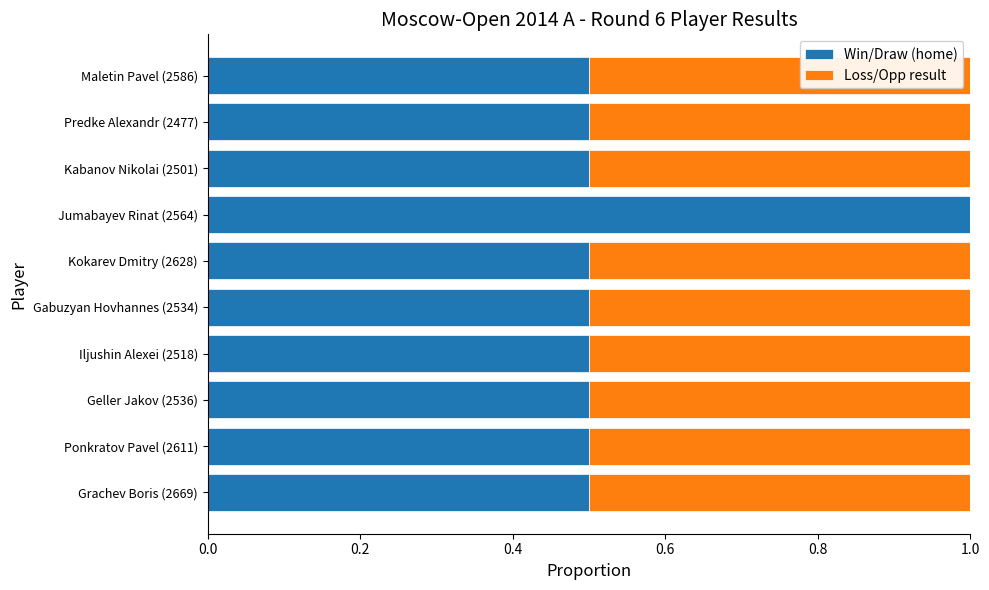

What is the total value across all series at Kokarev Dmitry (2628)?

1.0